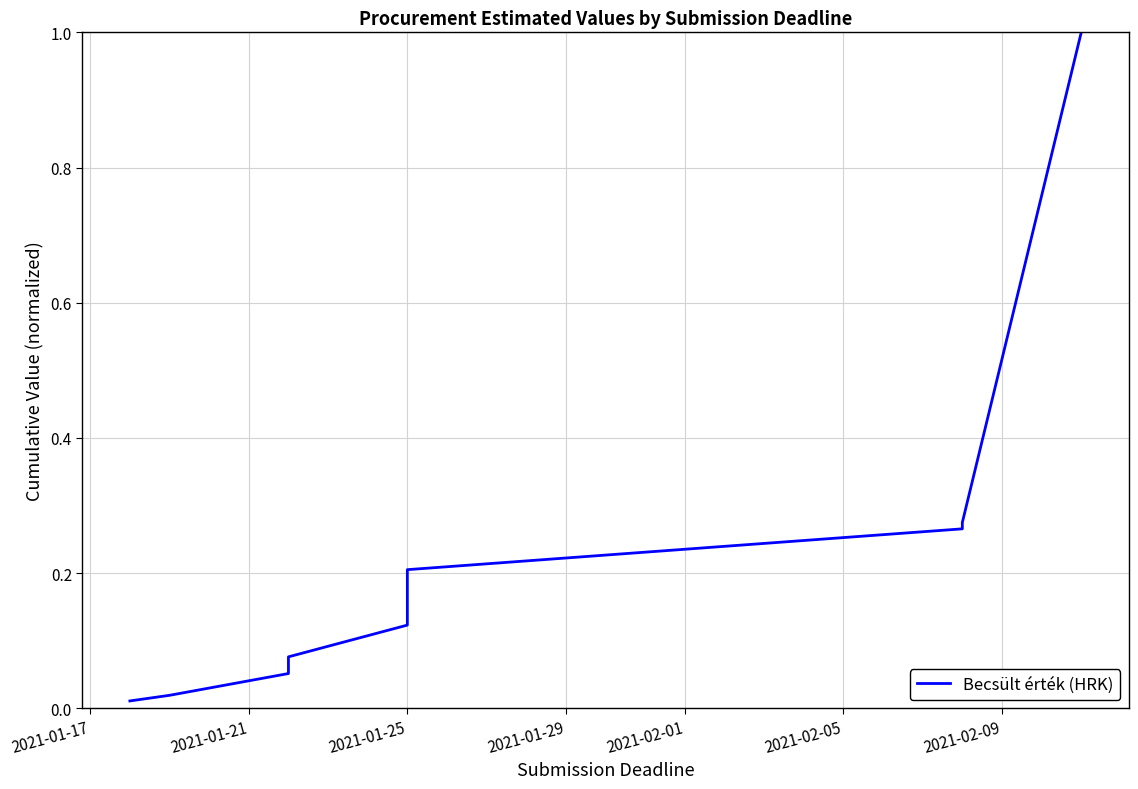

What is the value of the 4th point from the left?

0.1